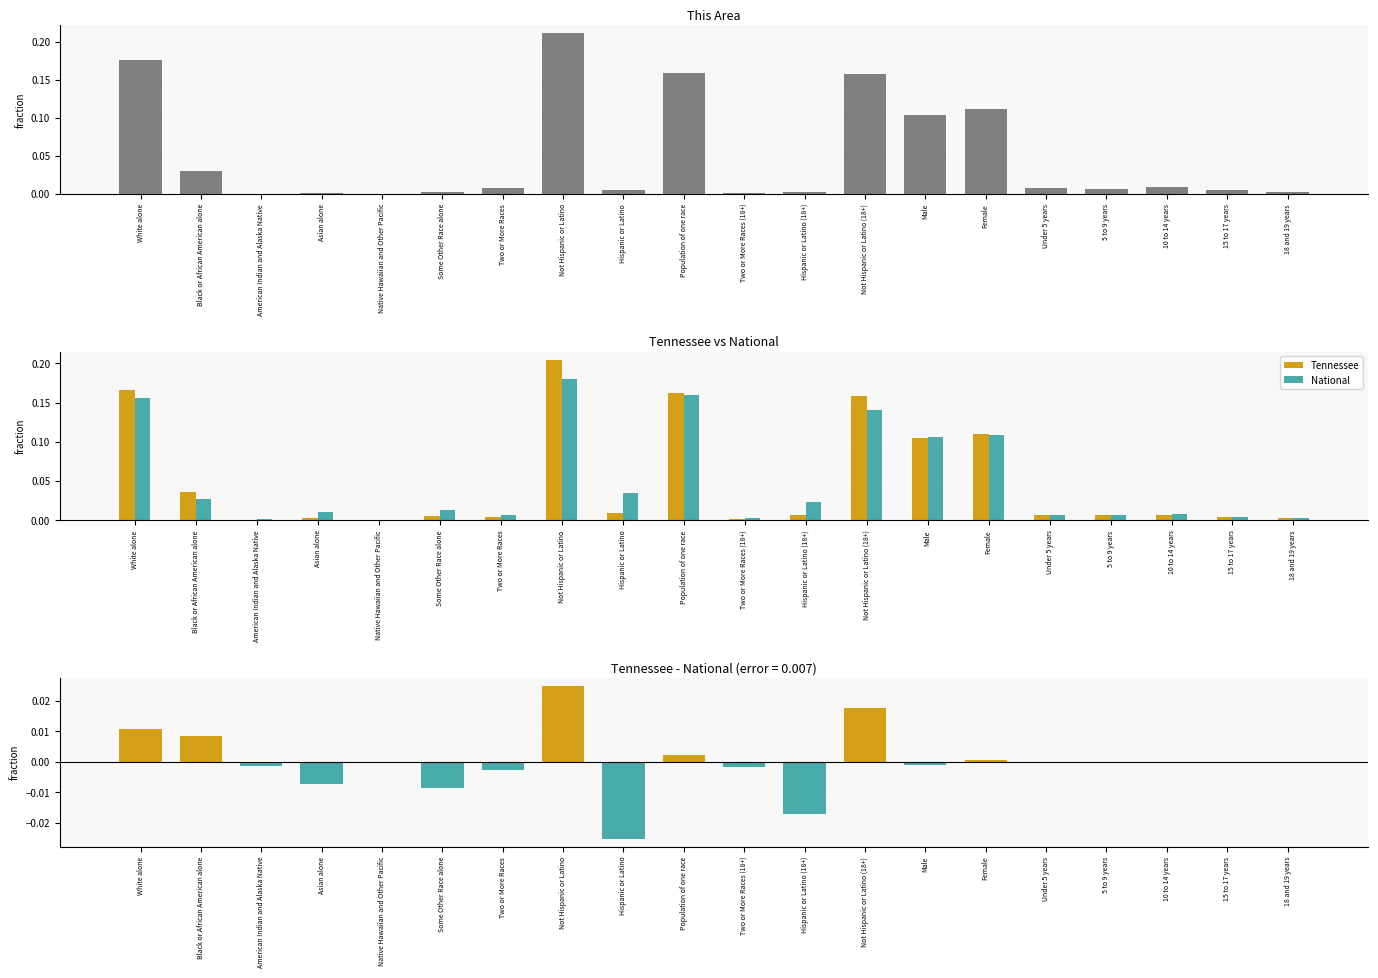

Where is Tennessee - National nearest to the value 0?

10 to 14 years